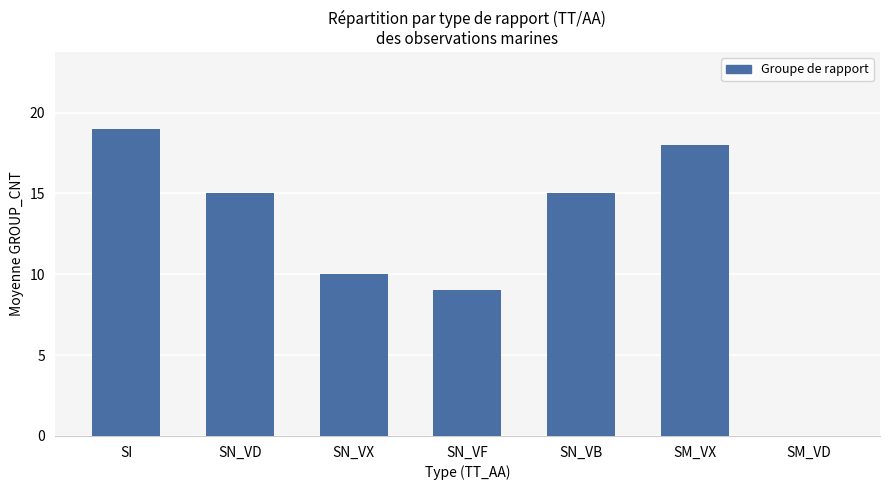

The value at SM_VX is 5. True or false?

False